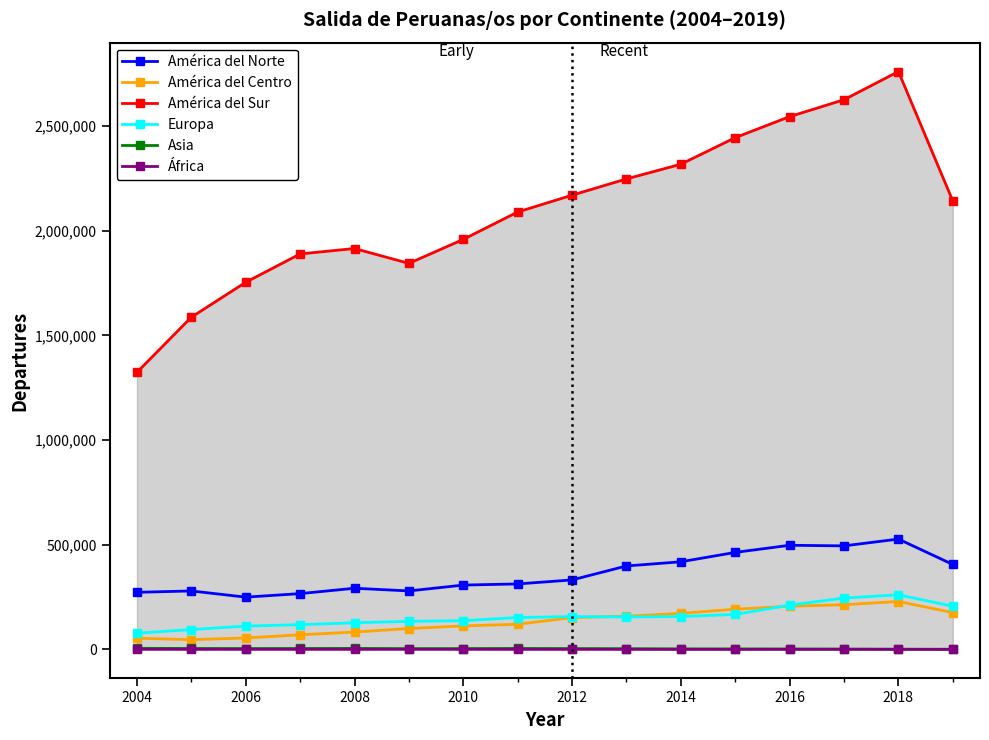

What is the value of the América del Norte point at the 15th from the left?

527131